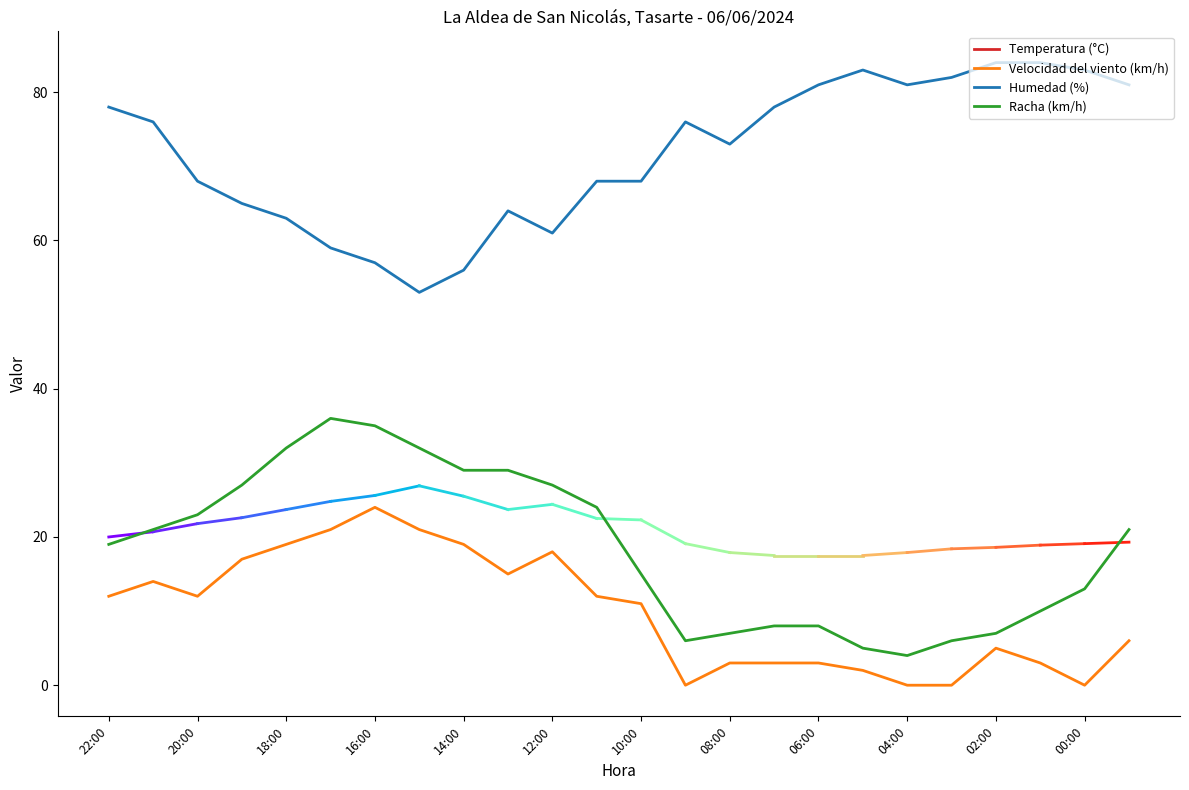

What is the highest value of the Humedad (%) series?

84